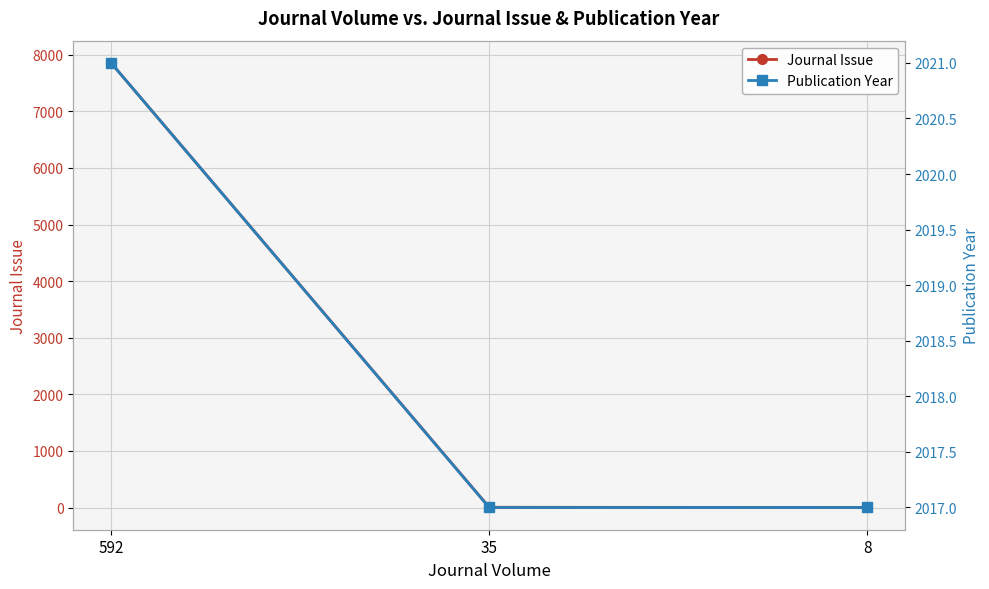

What is the highest value of the Journal Issue series?

7856